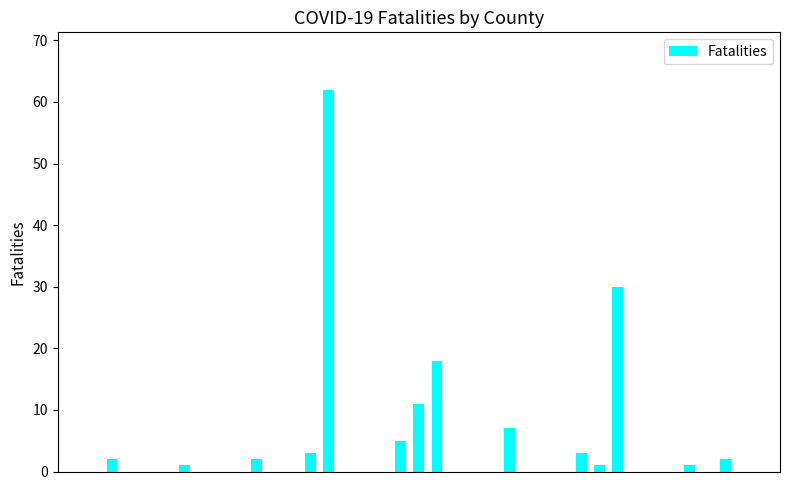

Reading left to right, what are all the values shown in this chart?

0	0	2	0	0	0	1	0	0	0	2	0	0	3	62	0	0	0	5	11	18	0	0	0	7	0	0	0	3	1	30	0	0	0	1	0	2	0	0